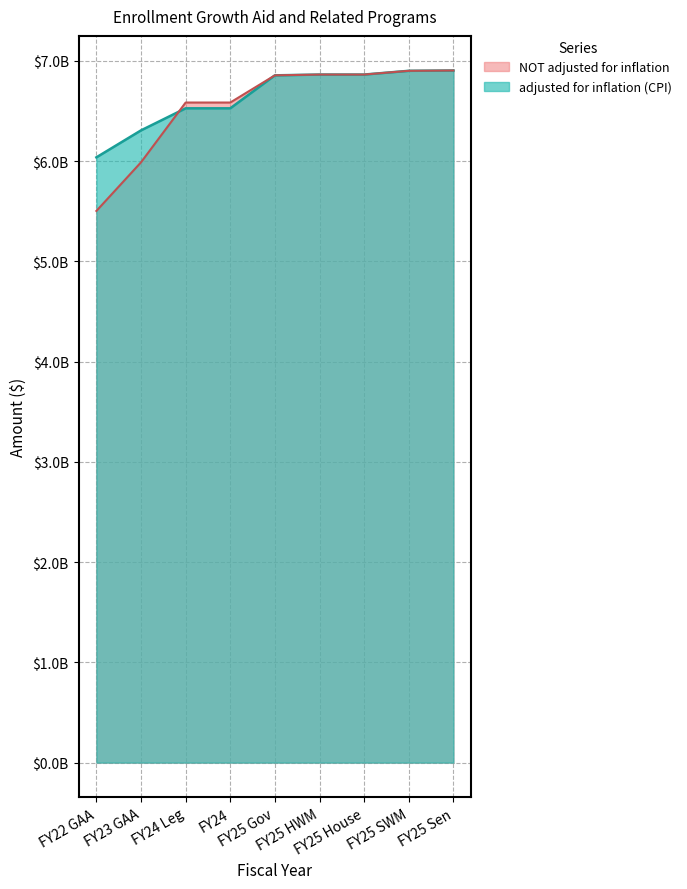

Does the chart display data point markers on the line(s)?

No